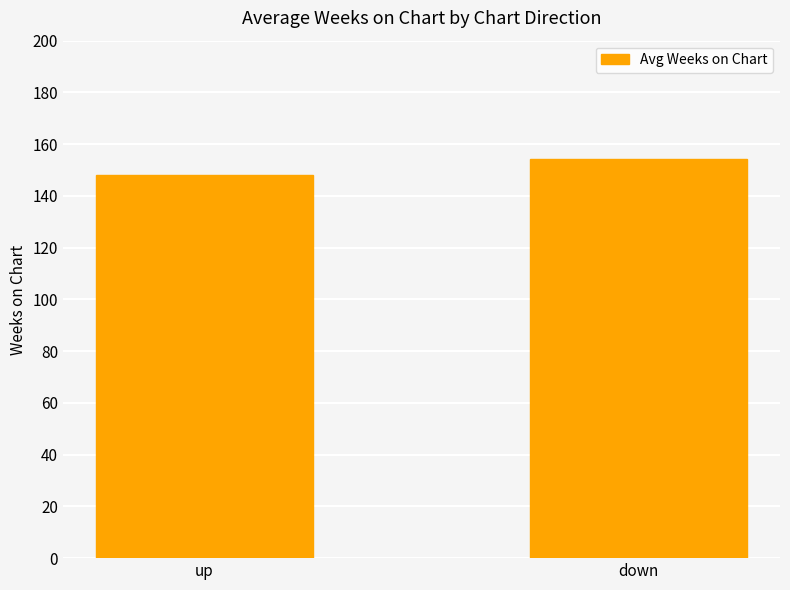

What is the sum of all values?

302.3